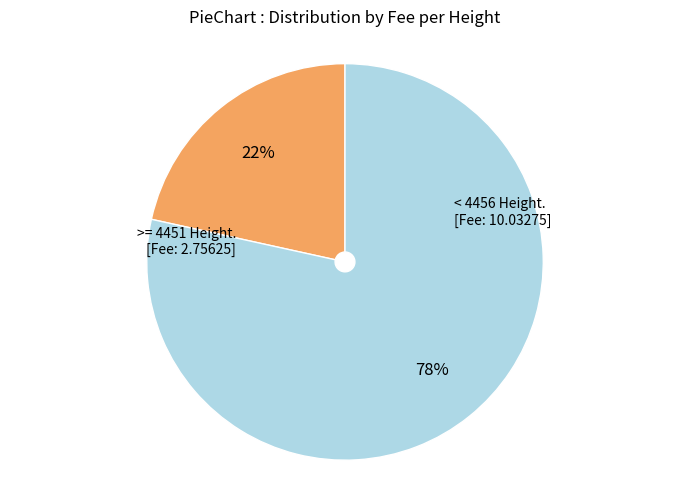

To the nearest percent, what is the average slice percentage?

50%